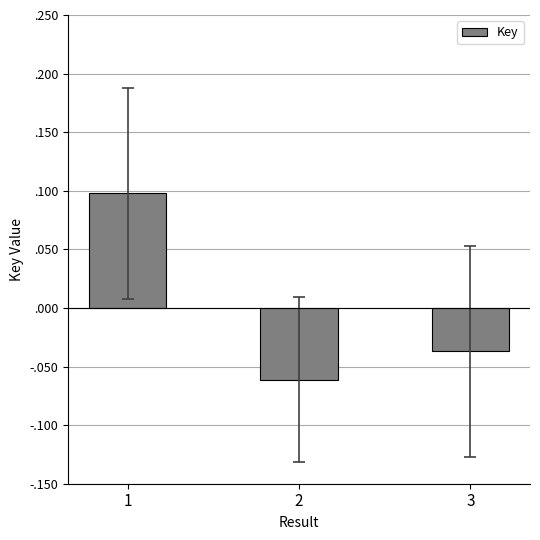

The value at 1 is 0.1. True or false?

True